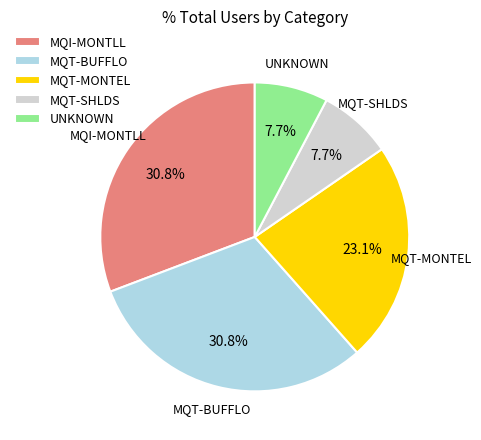

Is it true that MQT-MONTEL is 17% of the pie?

False